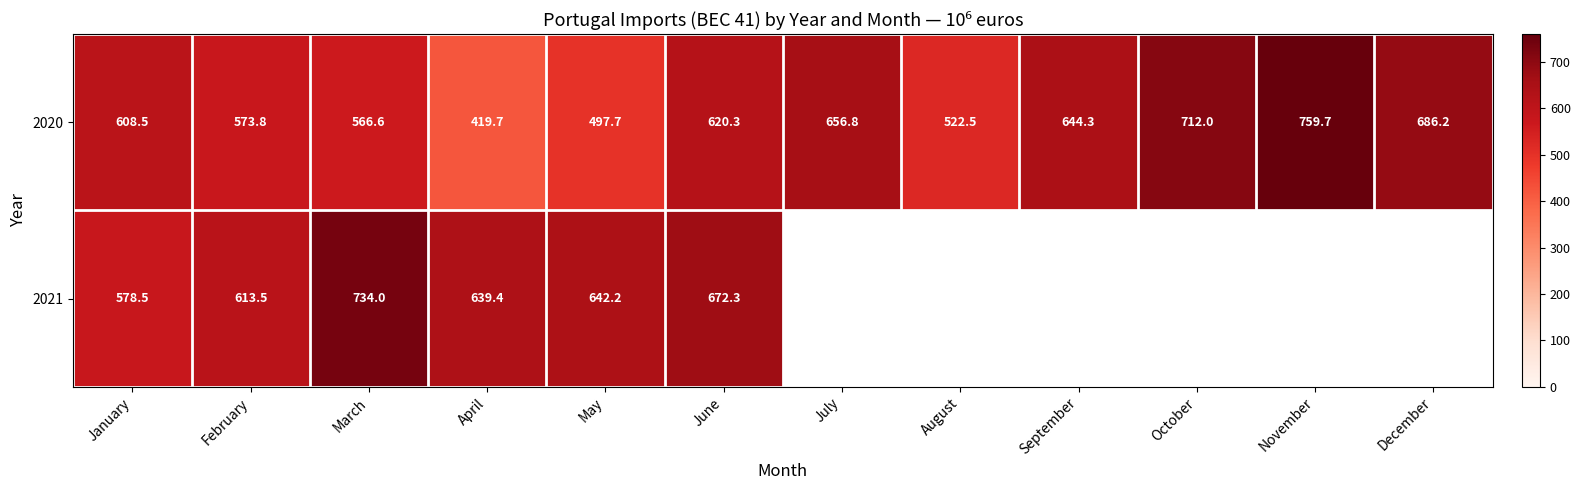

Is the value of 2020 at December greater than the value of 2021 at April?

Yes